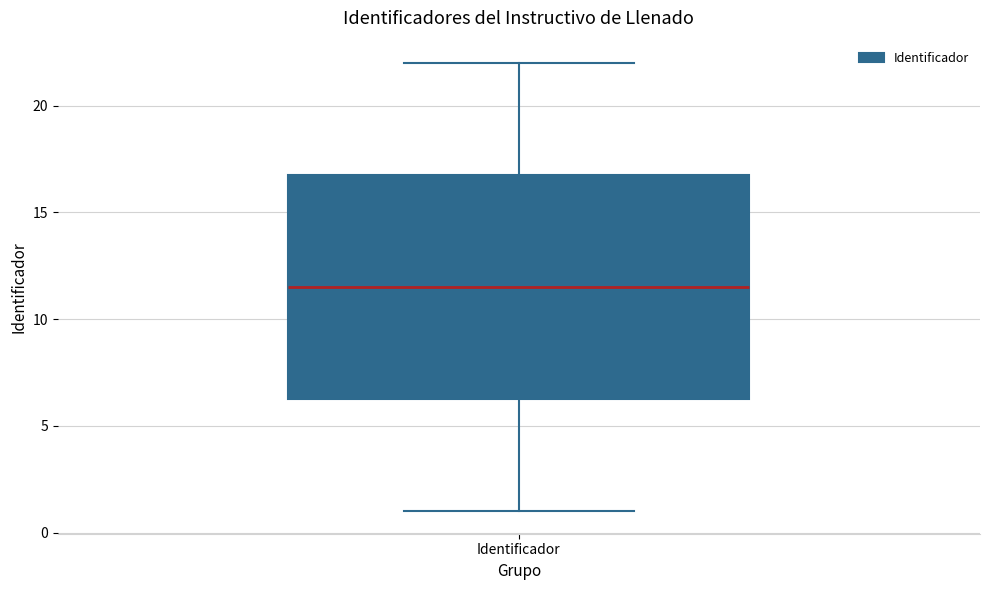

Where does the median line of the box for Identificador sit on the y-axis? The values are not printed on the chart, so give them approximately, as read against the axis.

11.5